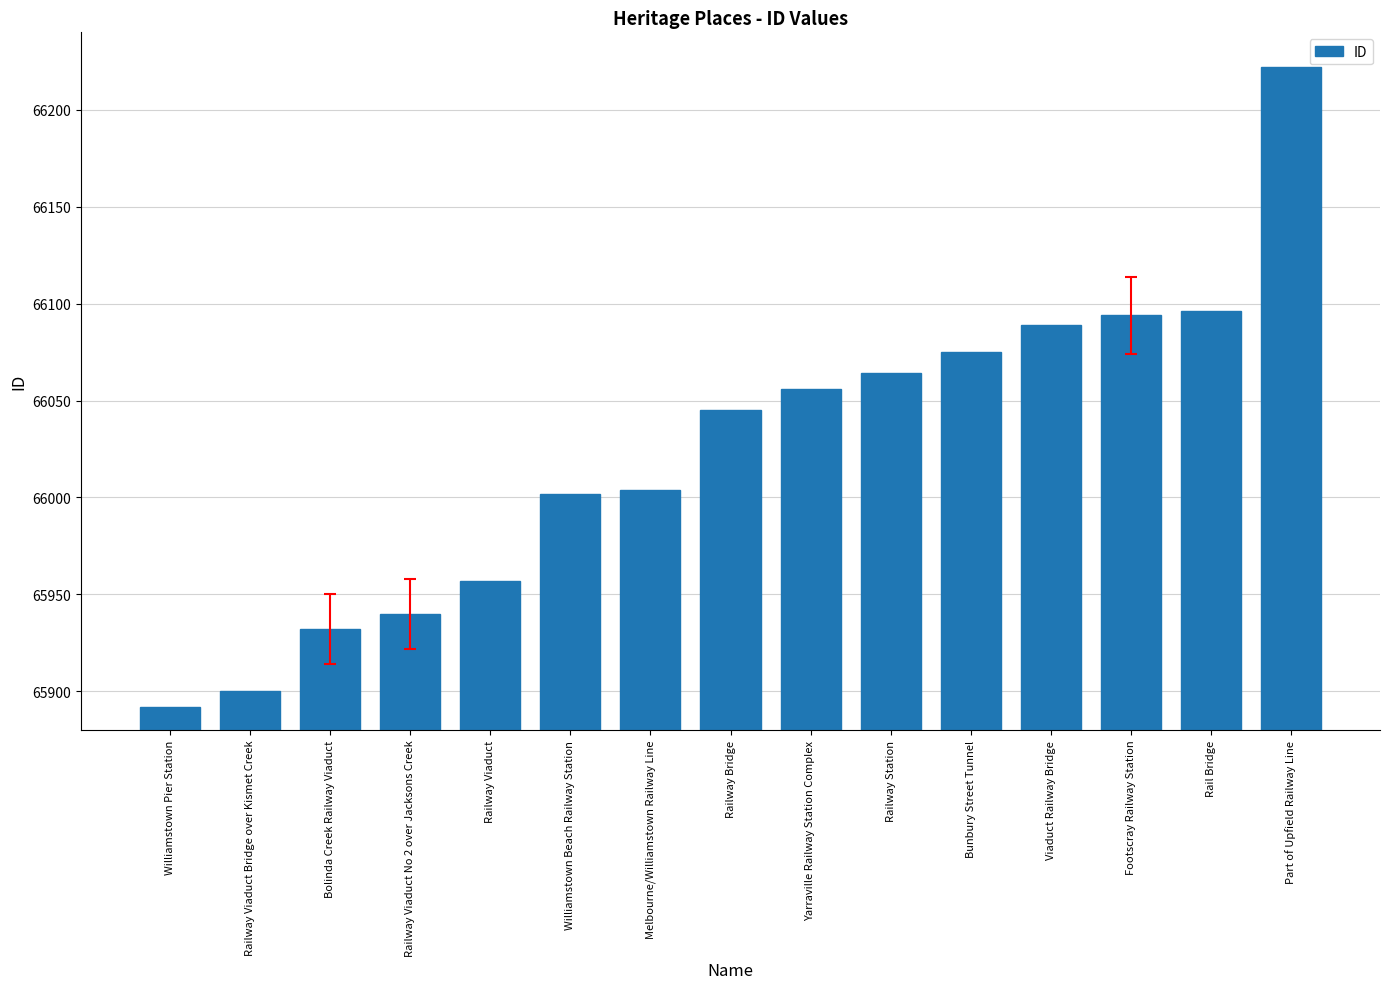

Are the bars horizontal?

No